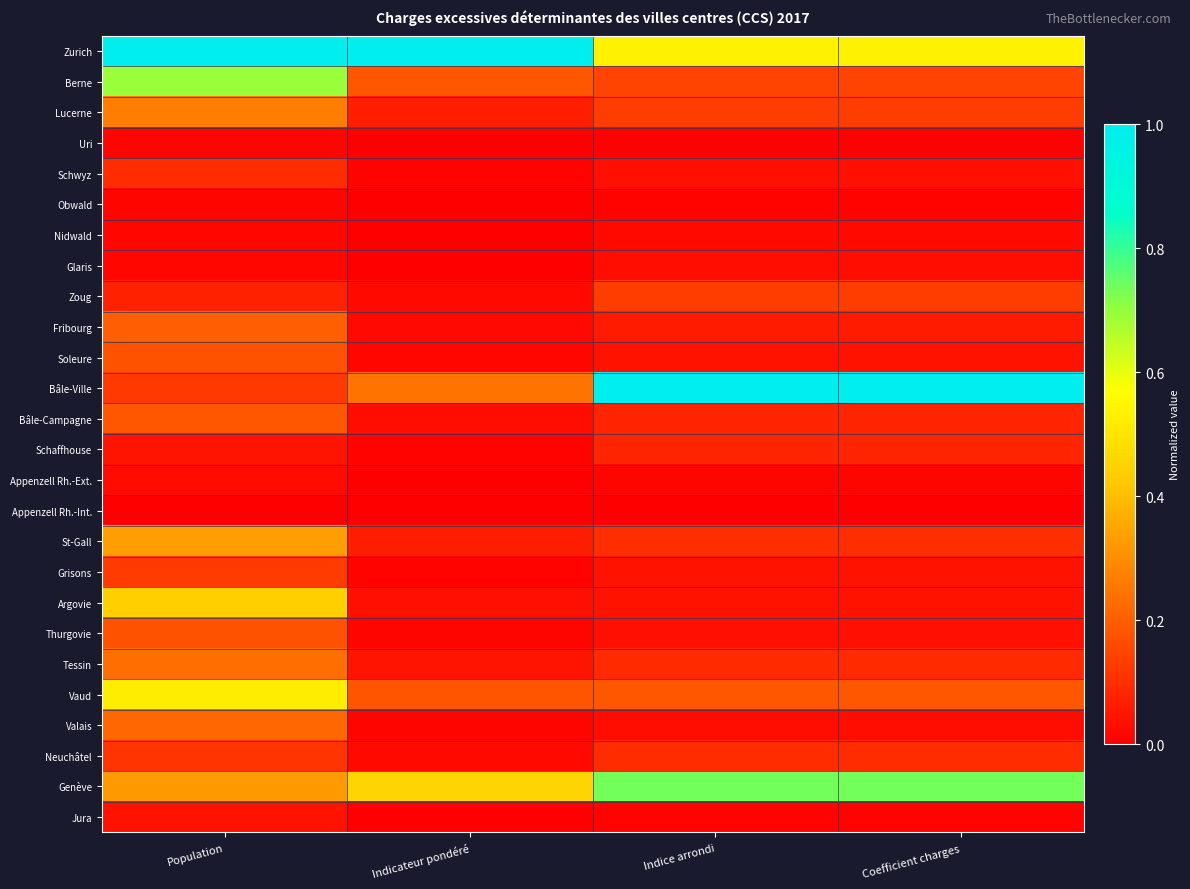

At which category is the sum across all series the highest?

Population